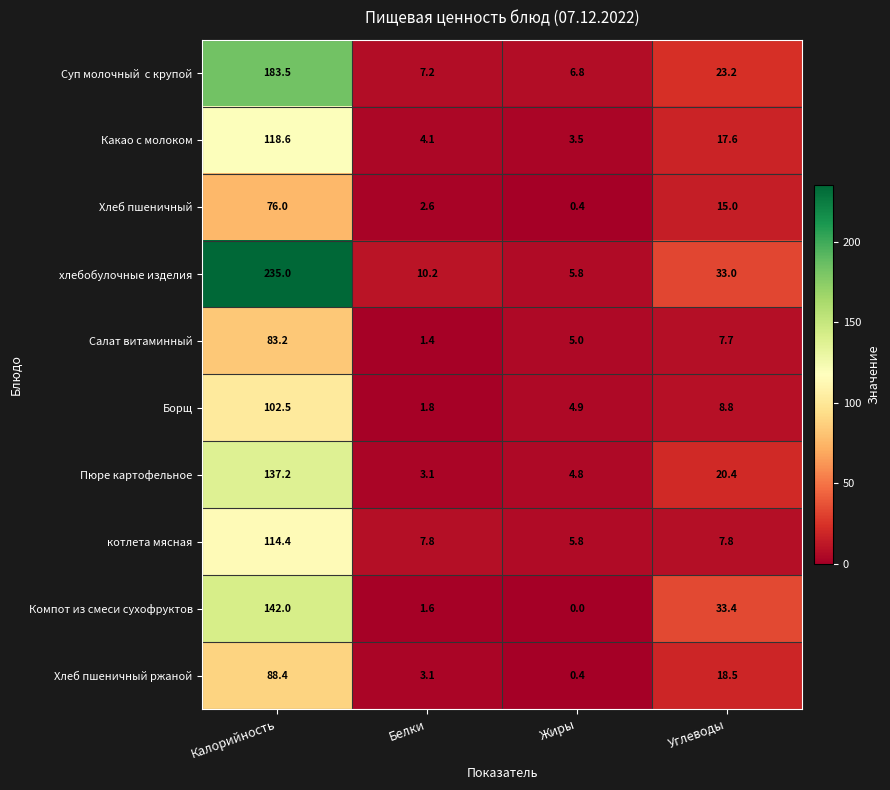

At which label is Компот из смеси сухофруктов closest to 71?

Углеводы